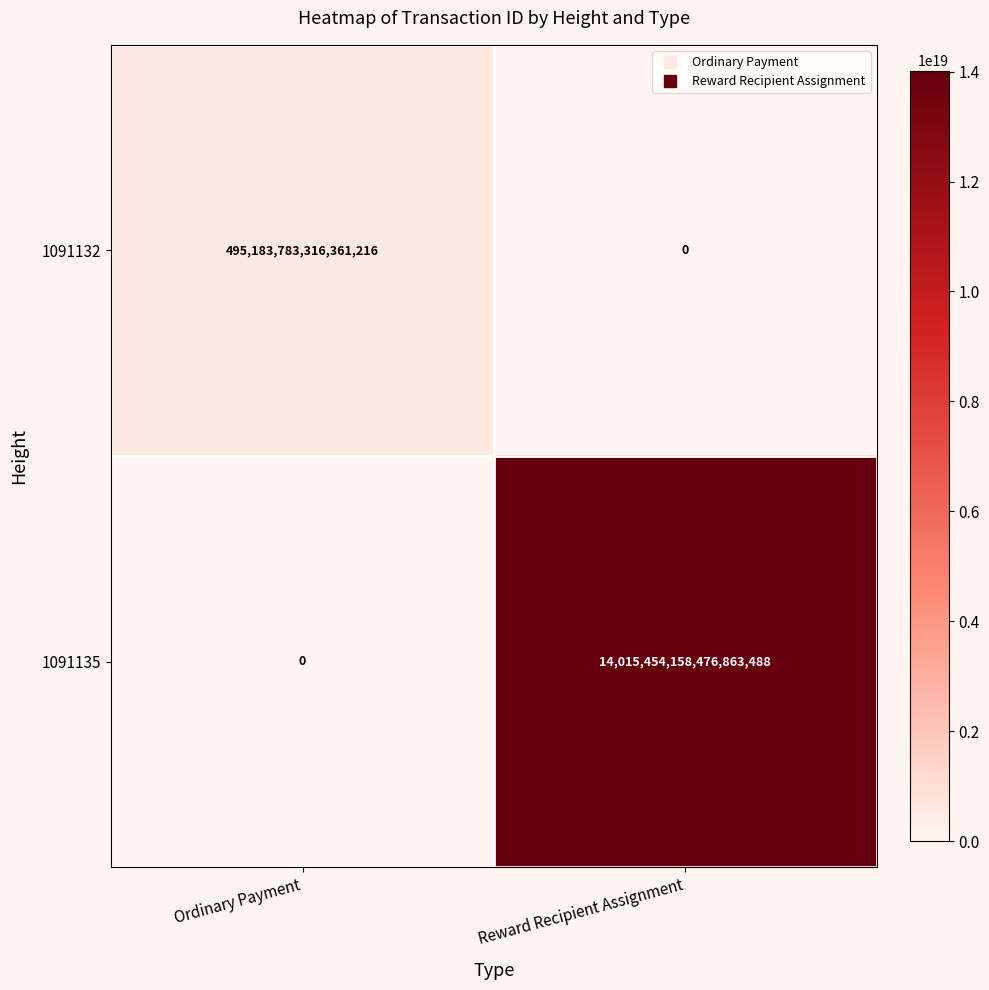

Which category has the lowest value in the 1091135 series?

Ordinary Payment